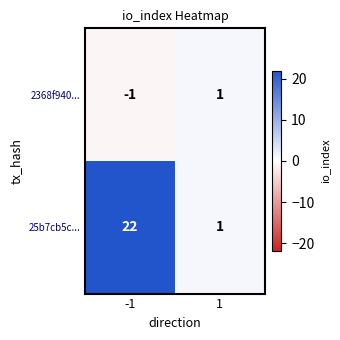

What is the difference between the 25b7cb5c... values at 1 and -1?

21